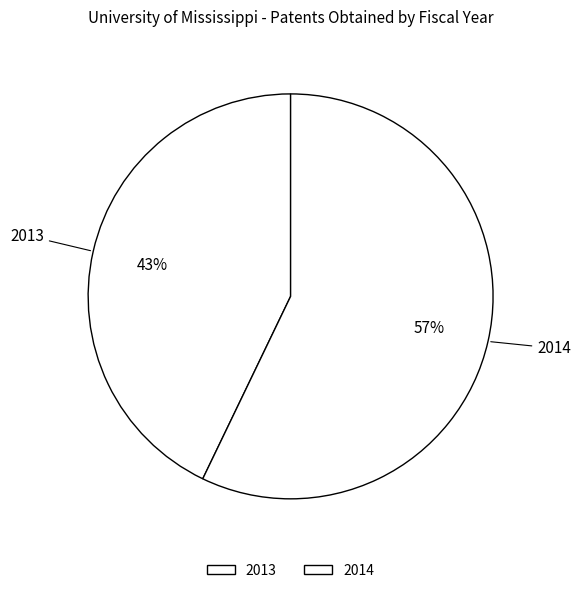

True or false: 2013 accounts for 31% of the total.

False